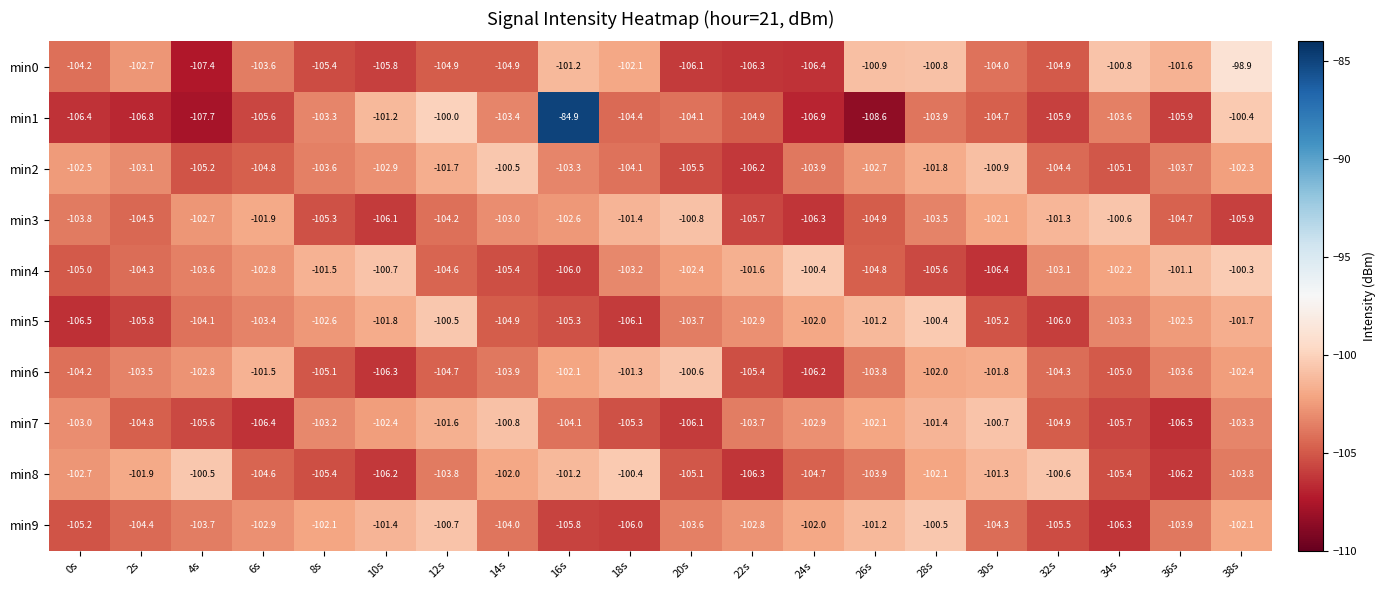

Between 0s and 20s, which series saw the biggest shift?

min6